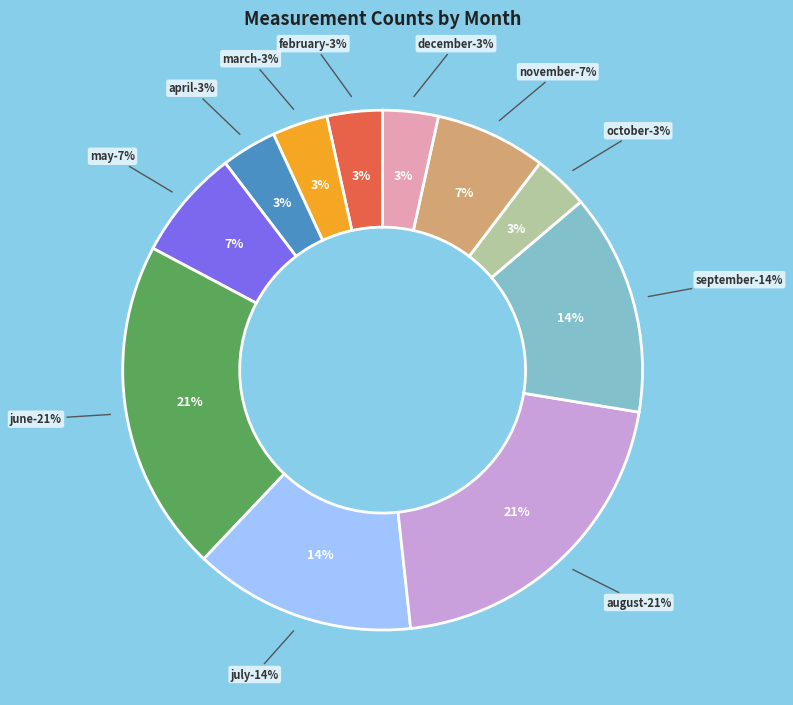

Is 11 the majority of the pie?

No